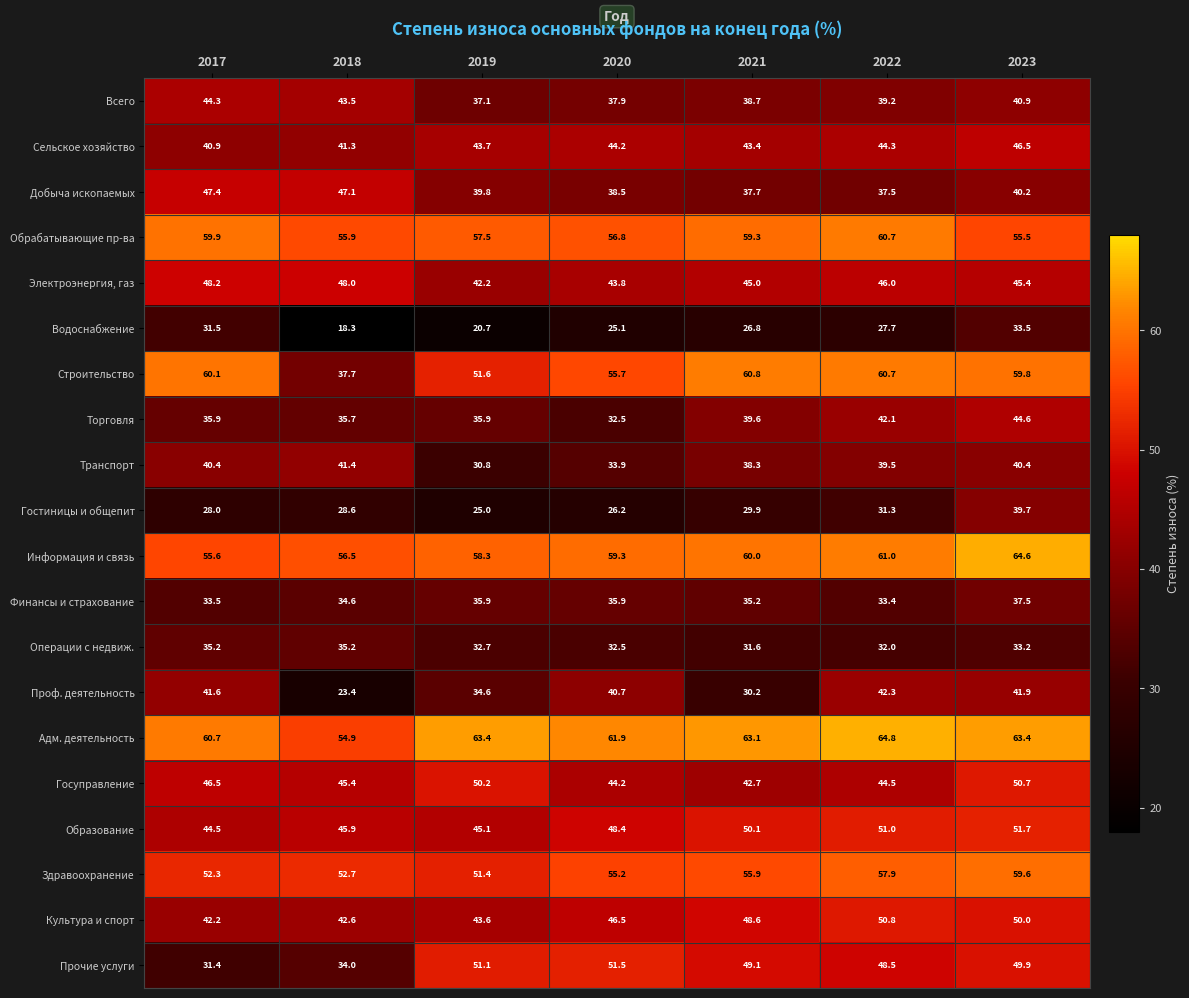

Where is Финансы и страхование nearest to the value 35?

2021